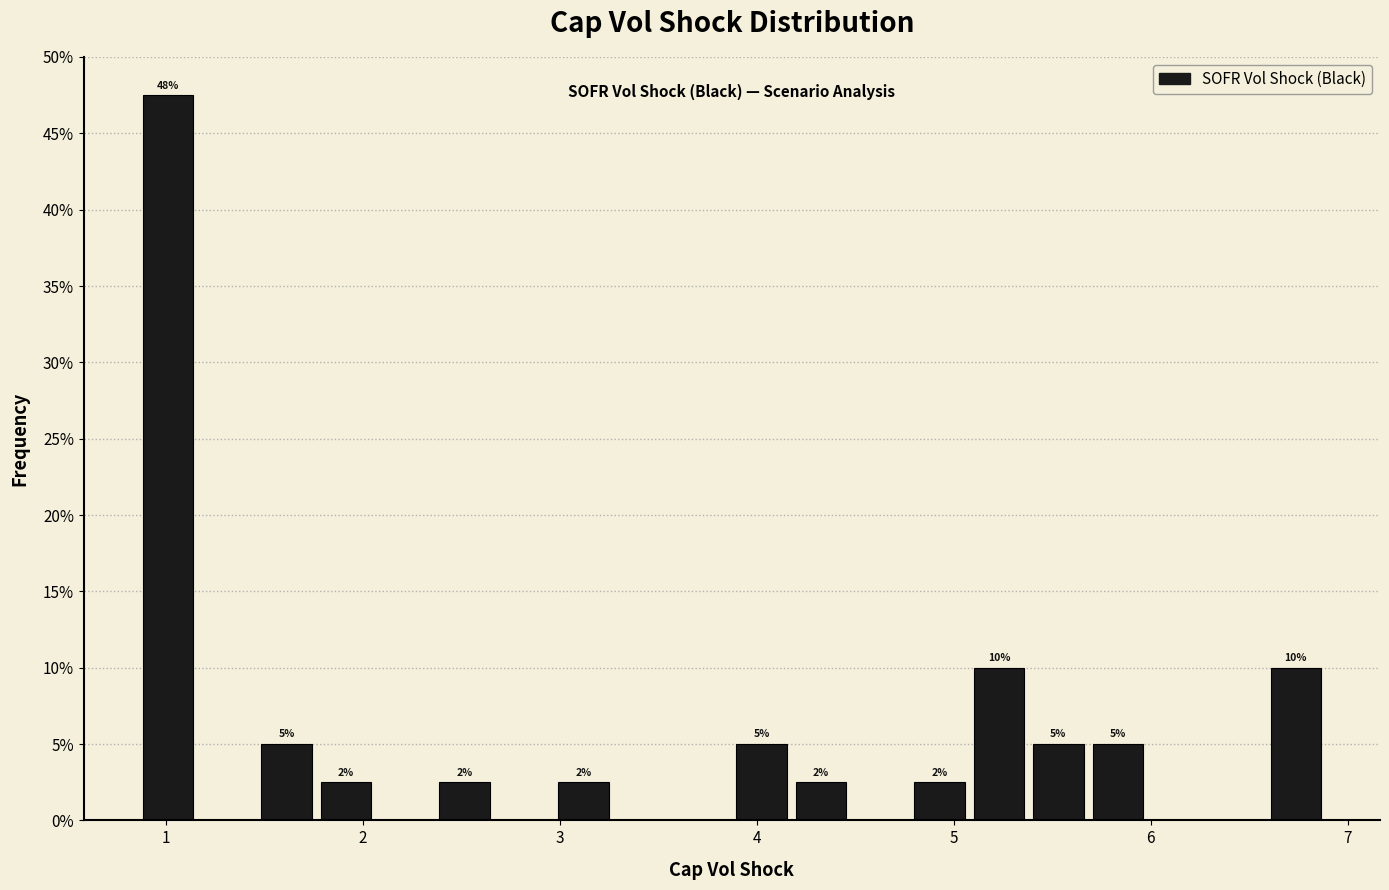

Read against the x-axis, roughly where is the centre of the tallest bar?

1.0